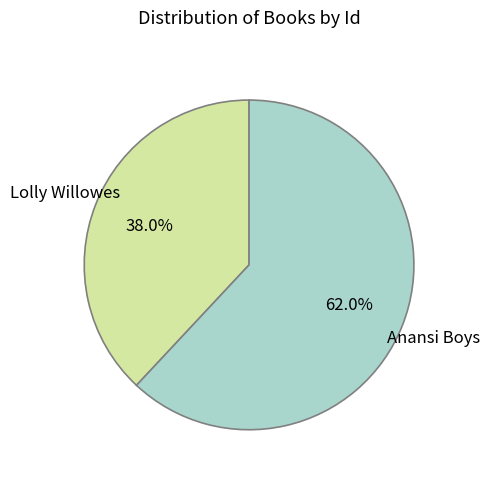

How many slices are in this pie chart?

2